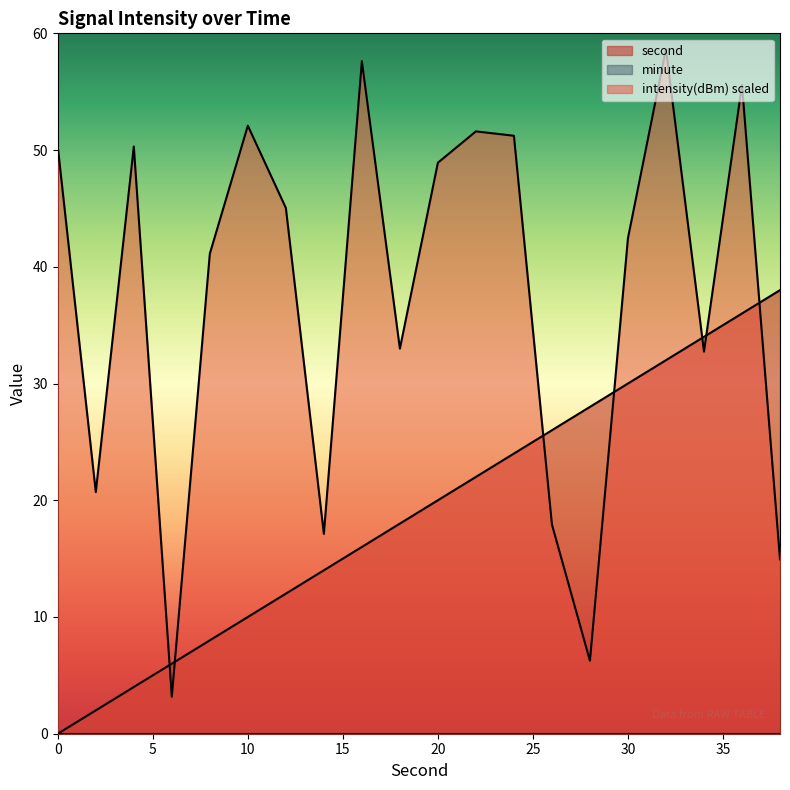

What is the value of the second point at the 3rd from the left?

4.0